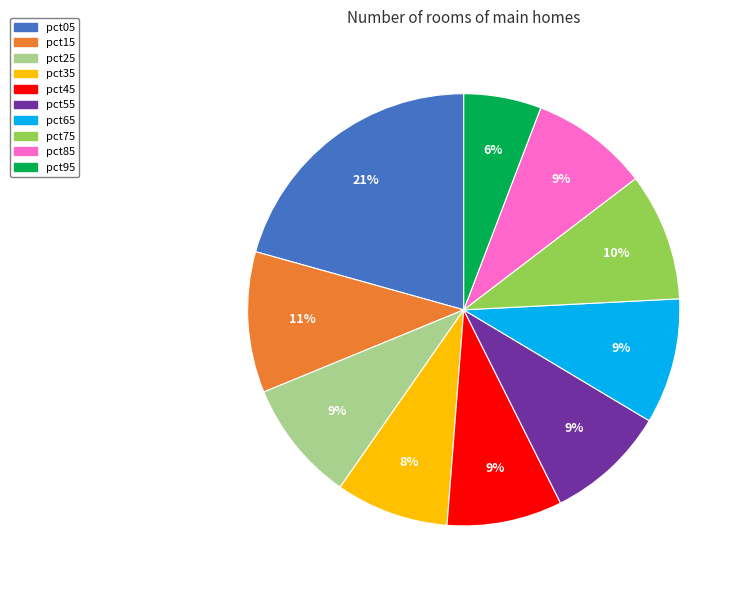

To the nearest percent, what is the difference between the largest and smallest slice percentages?

15%